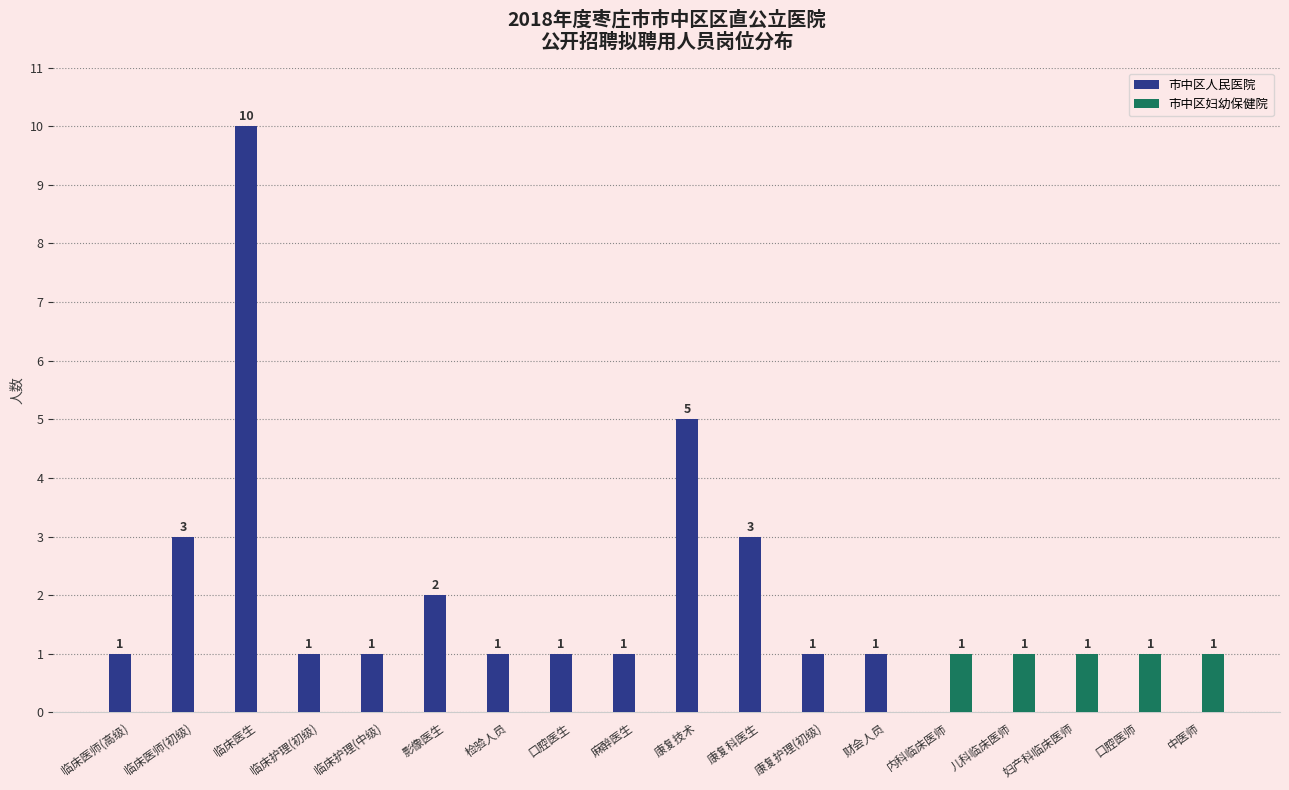

How many groups of bars are there?

18